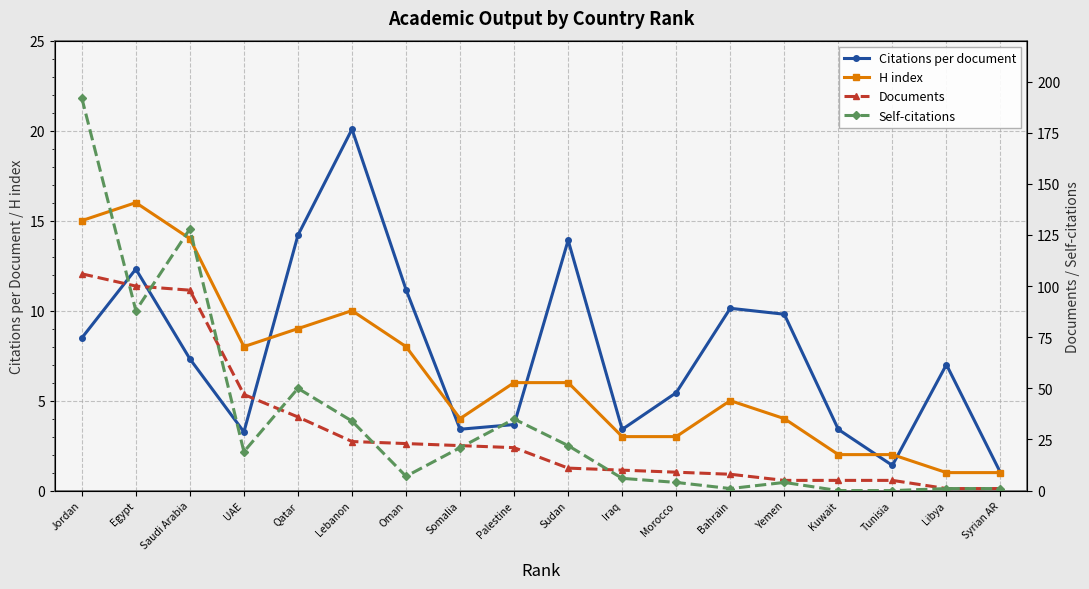

At which category does H index reach its first local valley?

UAE